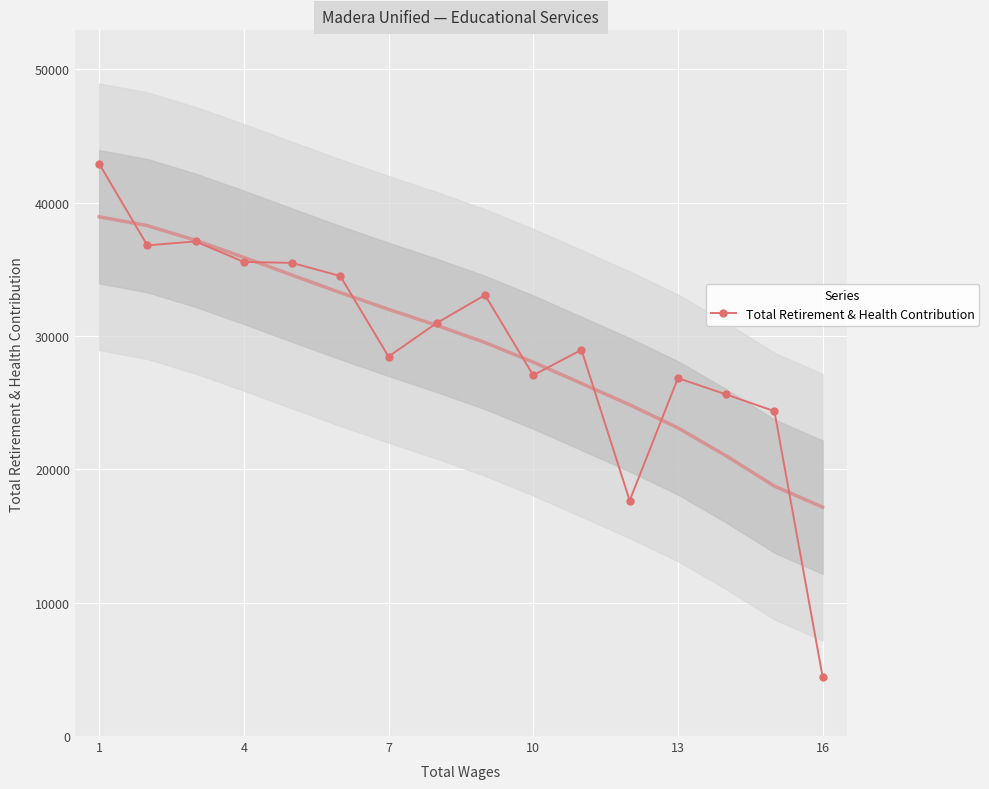

True or false: Total Retirement & Health Contribution has more than 1 interior local peaks.

True